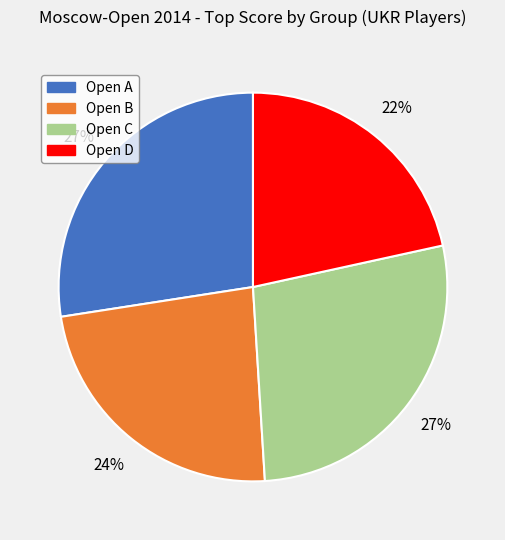

Do Open A and Open D together represent more than half of the pie?

No